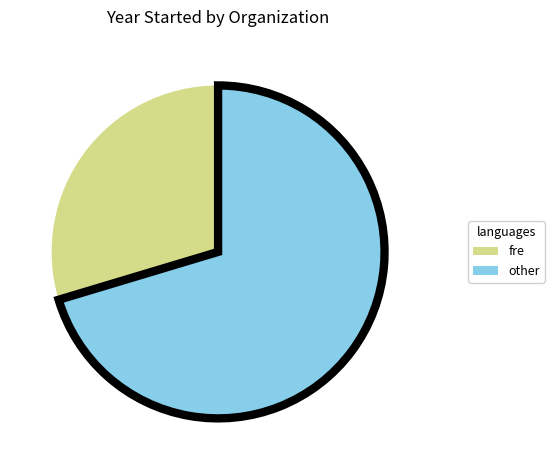

How many slices are in this pie chart?

2